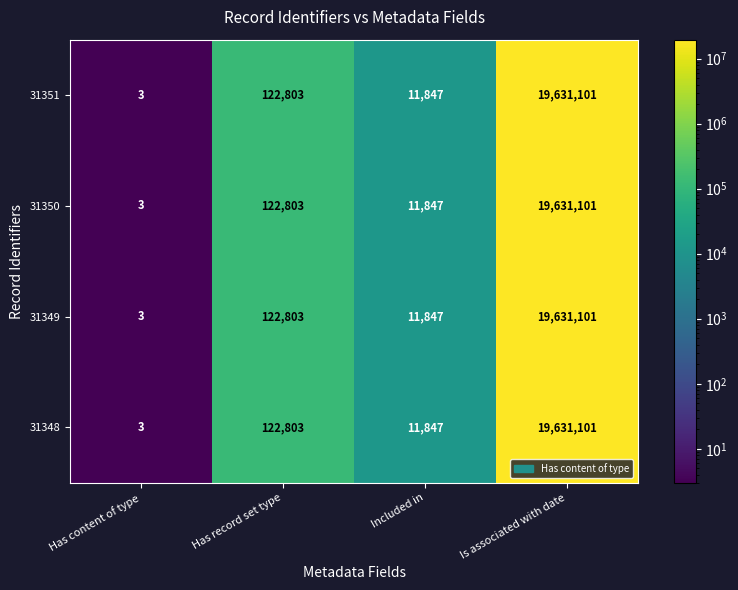

Which category has the lowest value across all series?

Has content of type